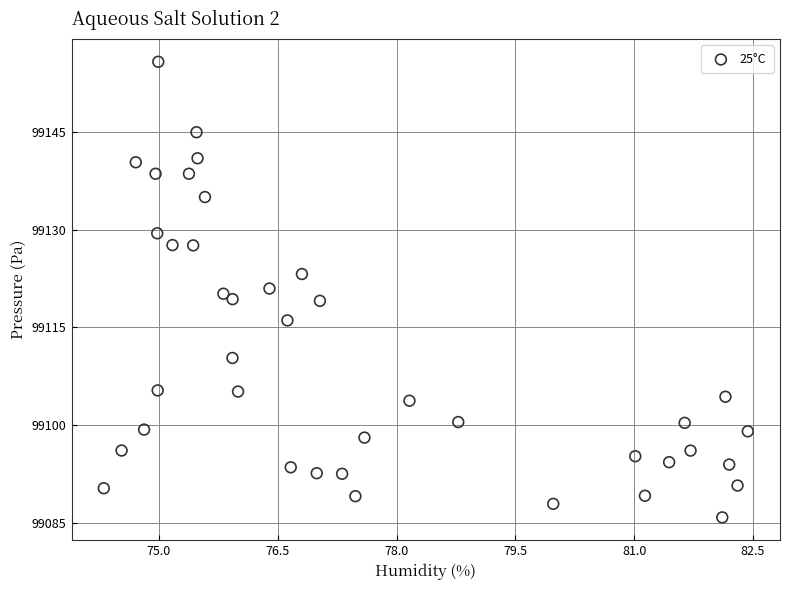

How many points are shown in the scatter plot?

40